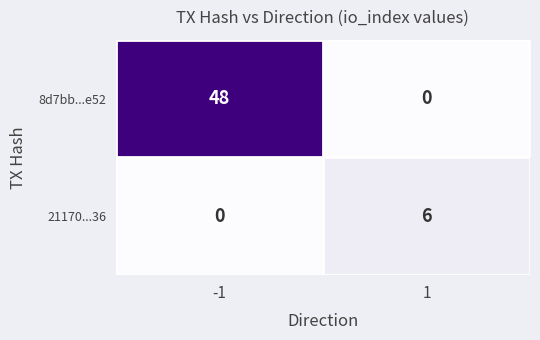

What is the approximate value of 8d7bb...e52 at -1?

48